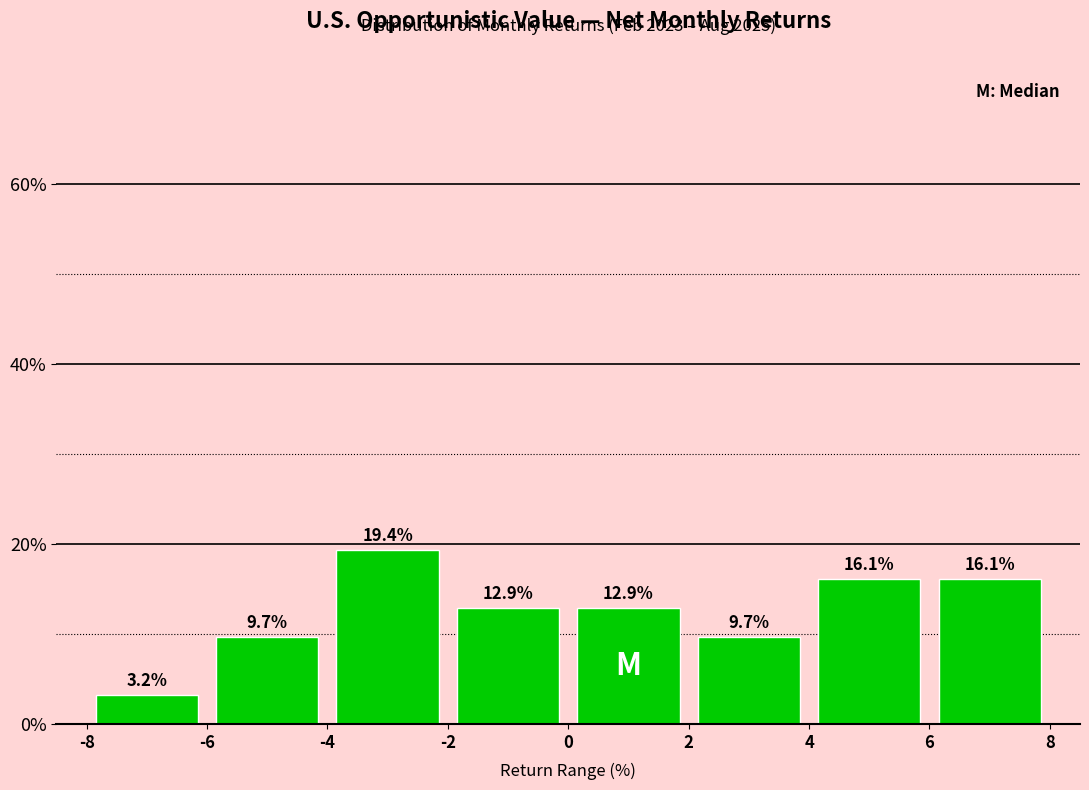

Reading left to right, transcribe this chart: for each bar, give the range it covers on the x-axis and its height.

-8 to -6: 3.2
-6 to -4: 9.7
-4 to -2: 19.4
-2 to 0: 12.9
0 to 2: 12.9
2 to 4: 9.7
4 to 6: 16.1
6 to 8: 16.1